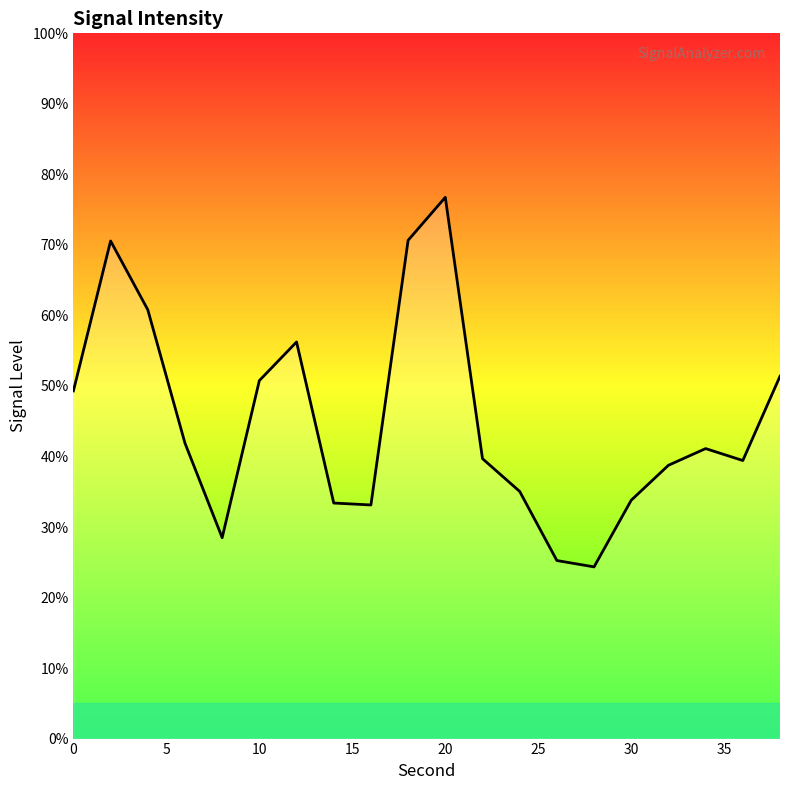

What is the greatest value displayed?

76.8